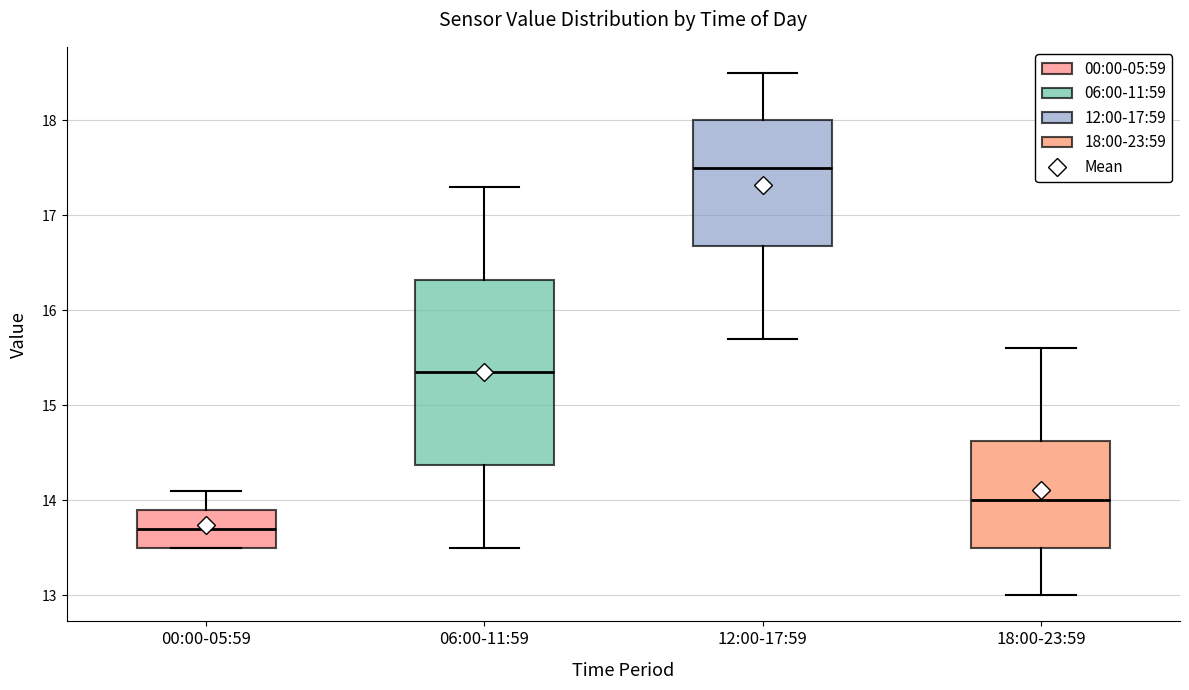

Where does the lower whisker of the box for 18:00-23:59 end on the y-axis? The values are not printed on the chart, so give them approximately, as read against the axis.

13.0